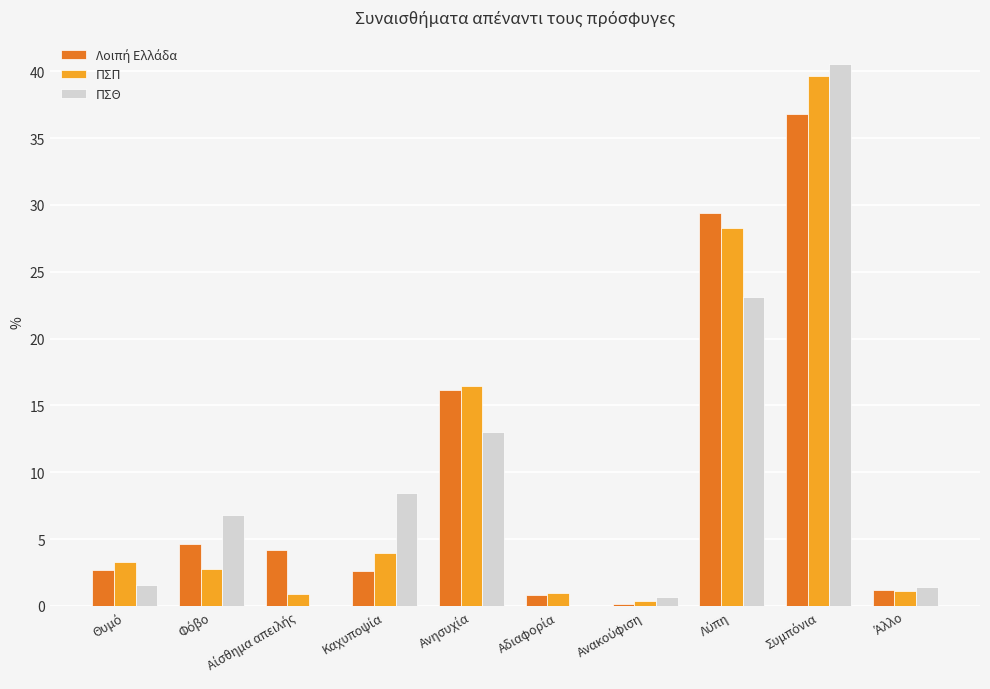

What is the maximum value shown in the chart?

40.5